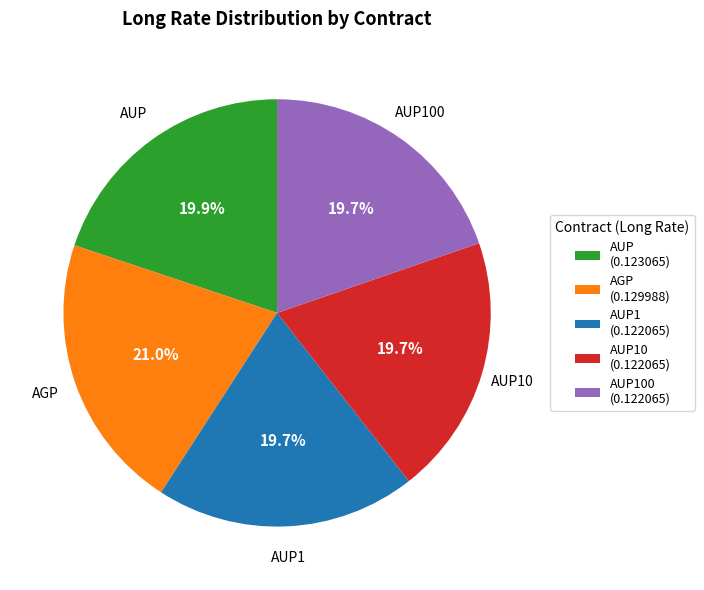

To the nearest percent, what percentage of the pie is AUP100?

20%